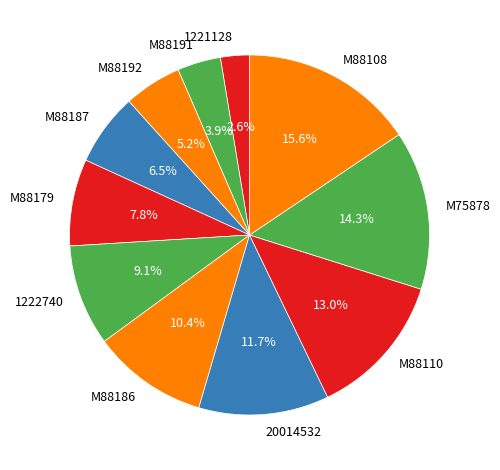

Is it true that M88110 is 3% of the pie?

False